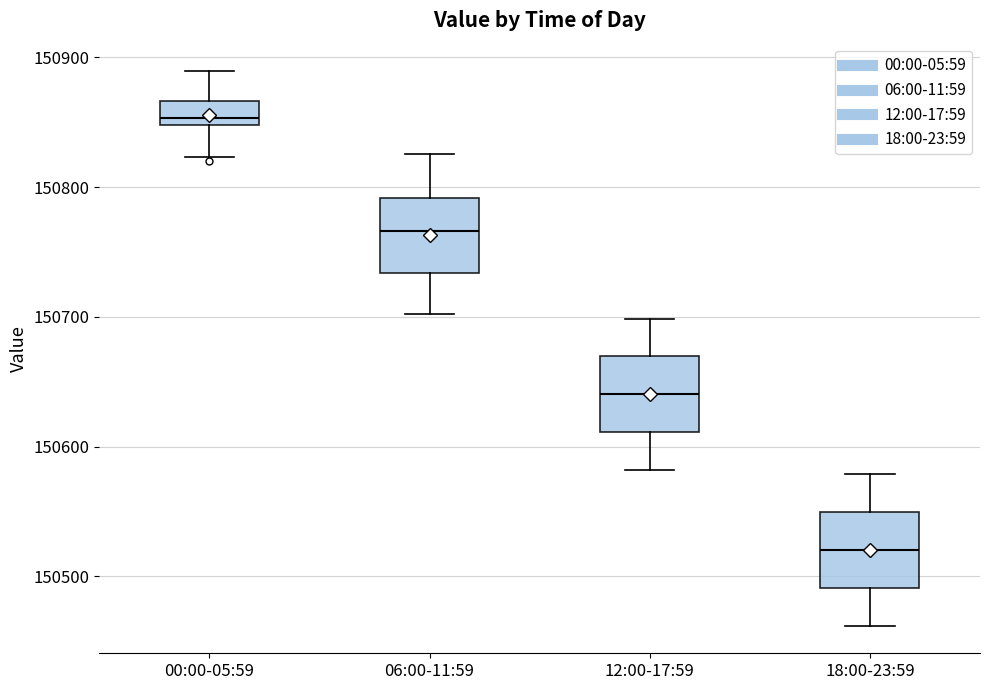

Which box's median line is the highest?

00:00-05:59